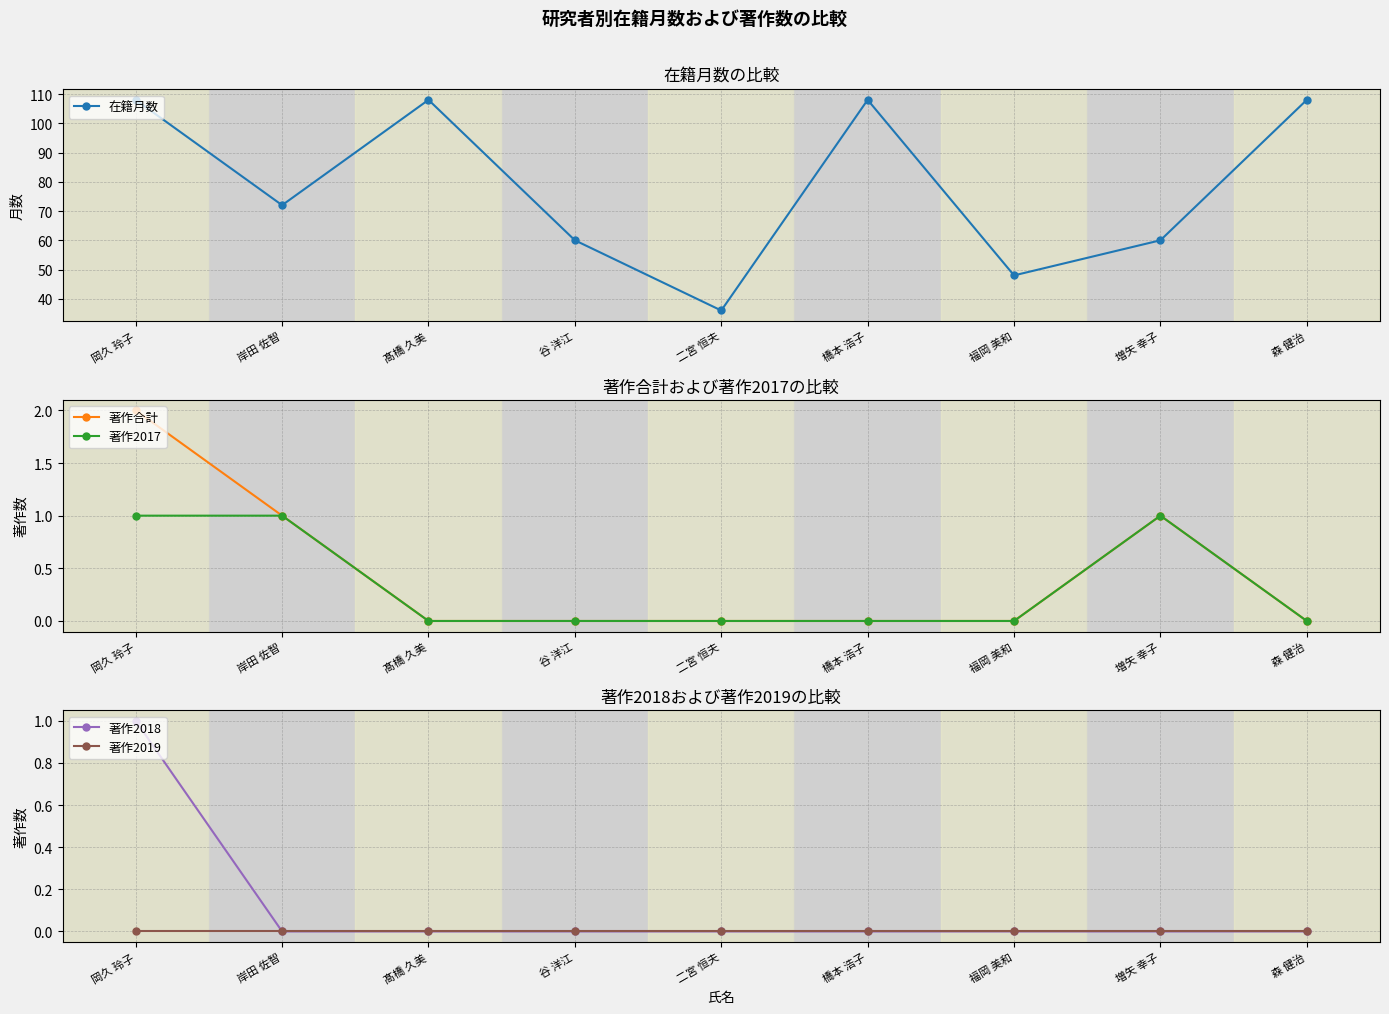

At 岸田 佐智, list the series in order from smallest to largest.

著作2018, 著作2019, 著作合計, 著作2017, 在籍月数